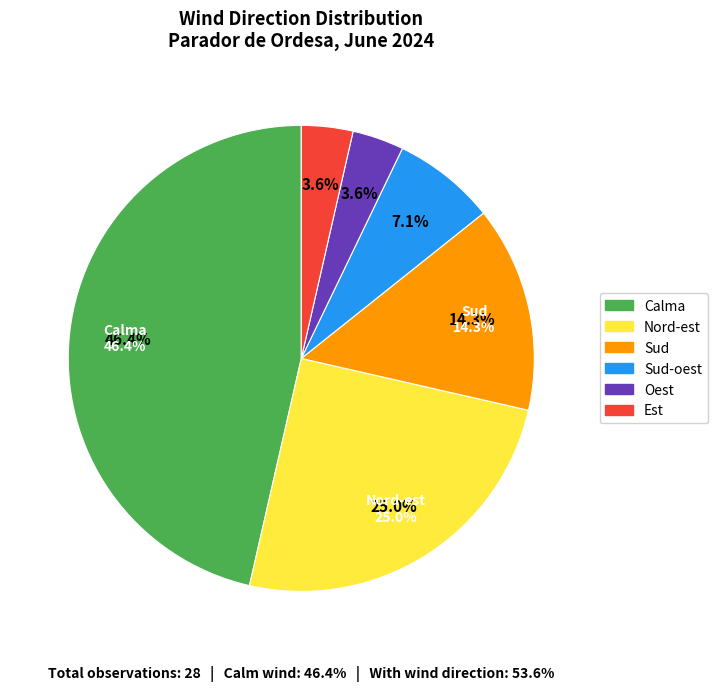

Which category has the biggest portion of the pie?

Calma